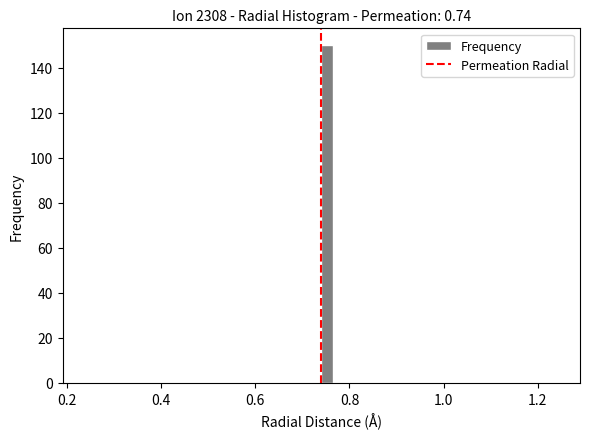

Around what value on the x-axis is the tallest bar? Give the approximate position of its centre, as read against the axis.

0.76